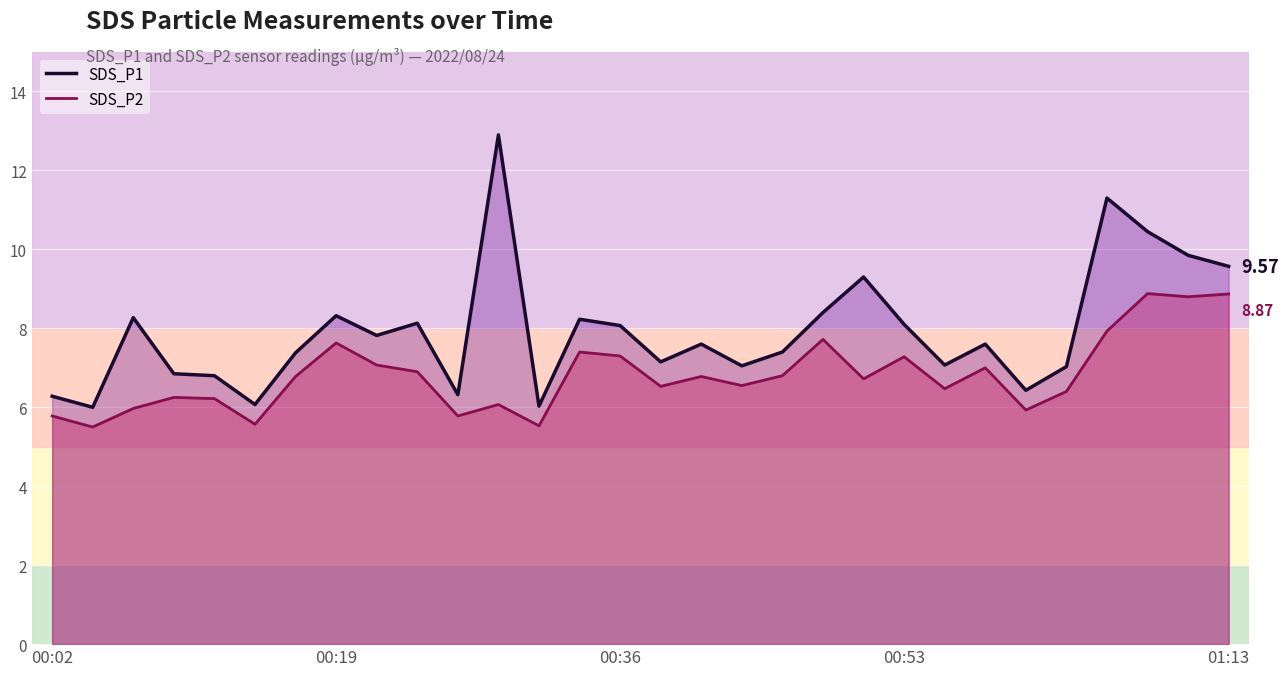

At which category is the sum across all series the highest?

27